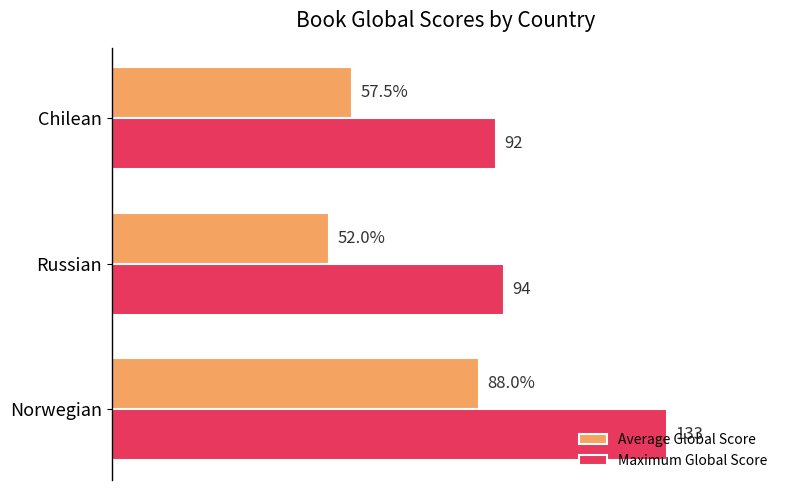

List the series in order of their overall mean, lowest first.

Average Global Score, Maximum Global Score